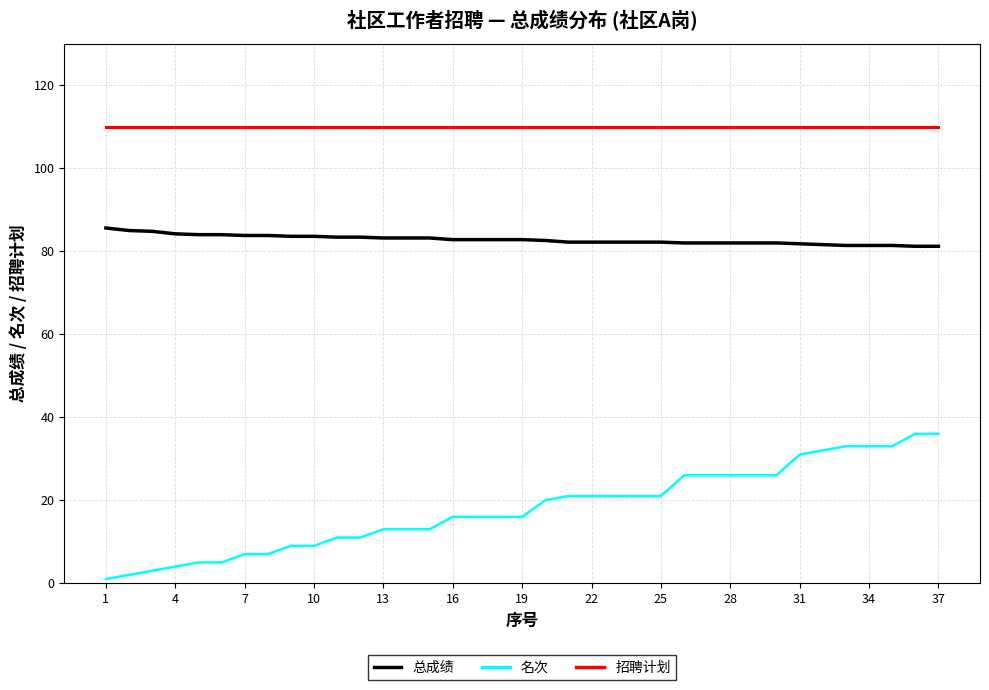

True or false: 总成绩 and 招聘计划 intersect in this chart.

False